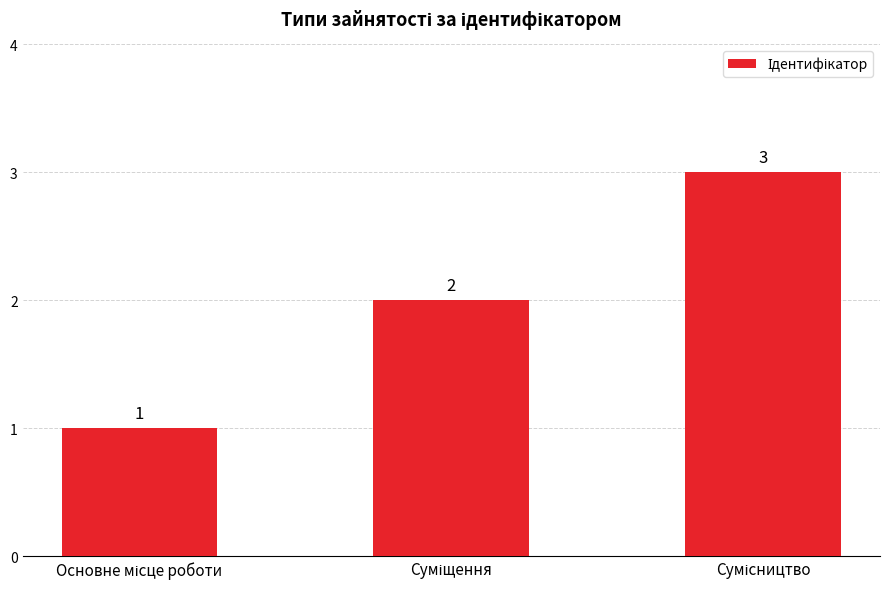

How many data points are less than 2?

1